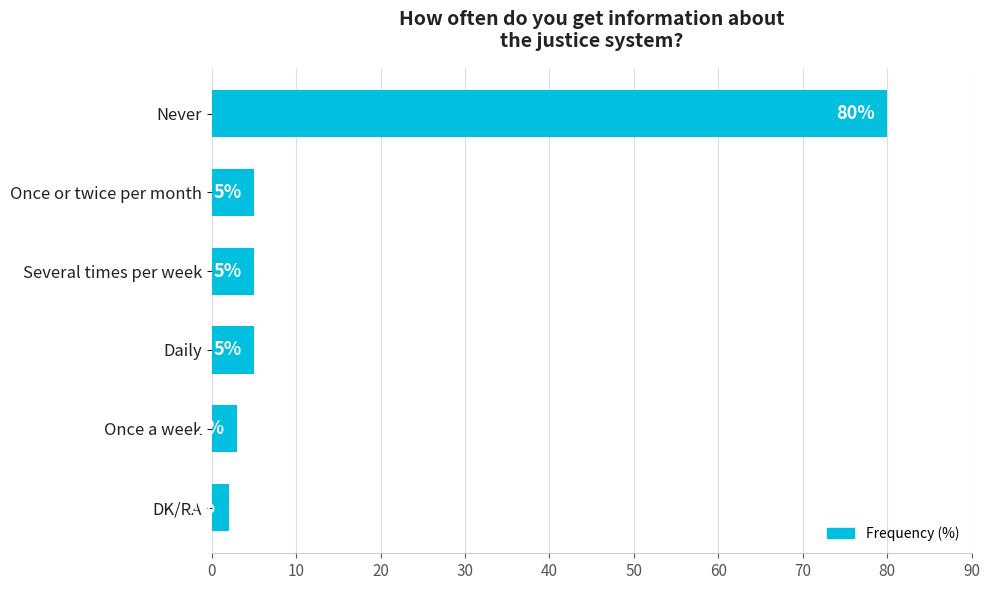

What is the greatest value displayed?

80